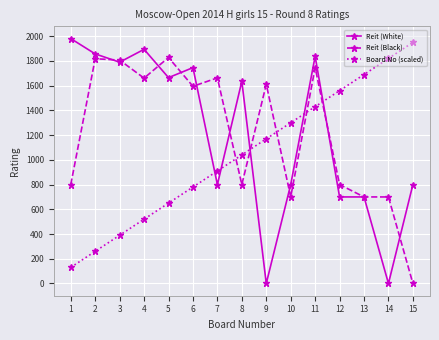

True or false: Reit (Black) has more than 1 points higher than both neighbors.

True